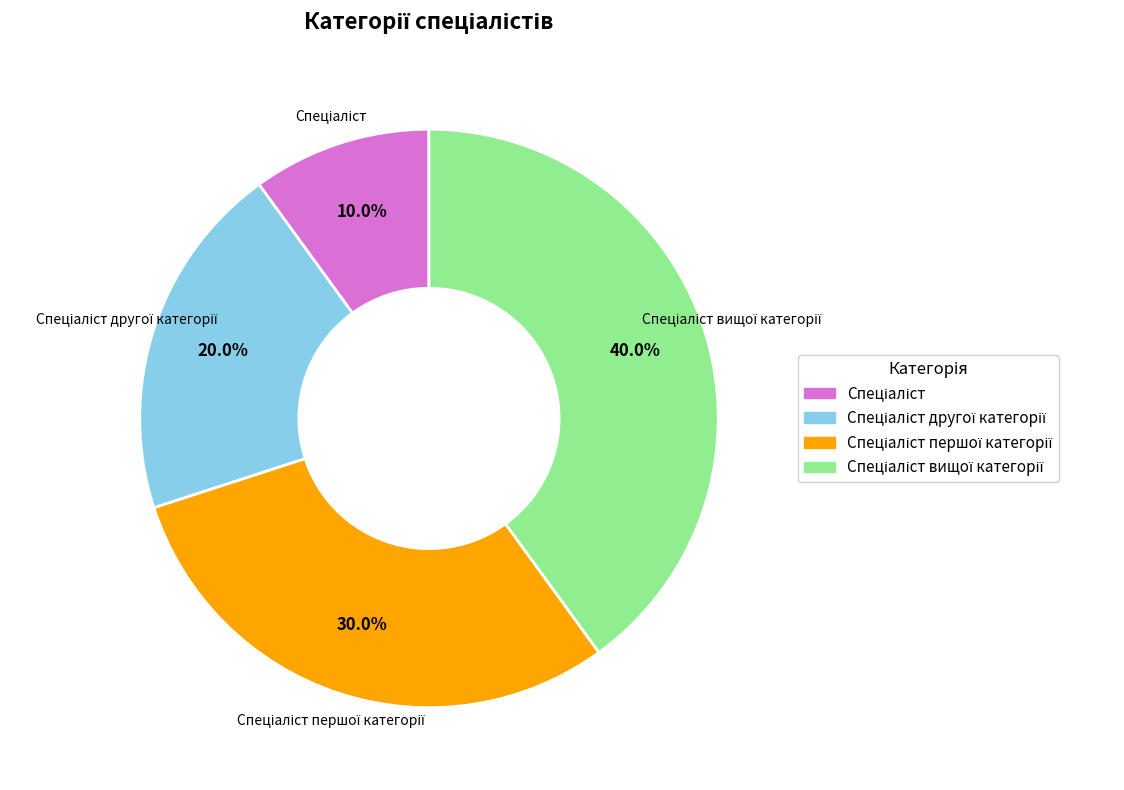

Is there any slice that represents more than half of the pie?

No